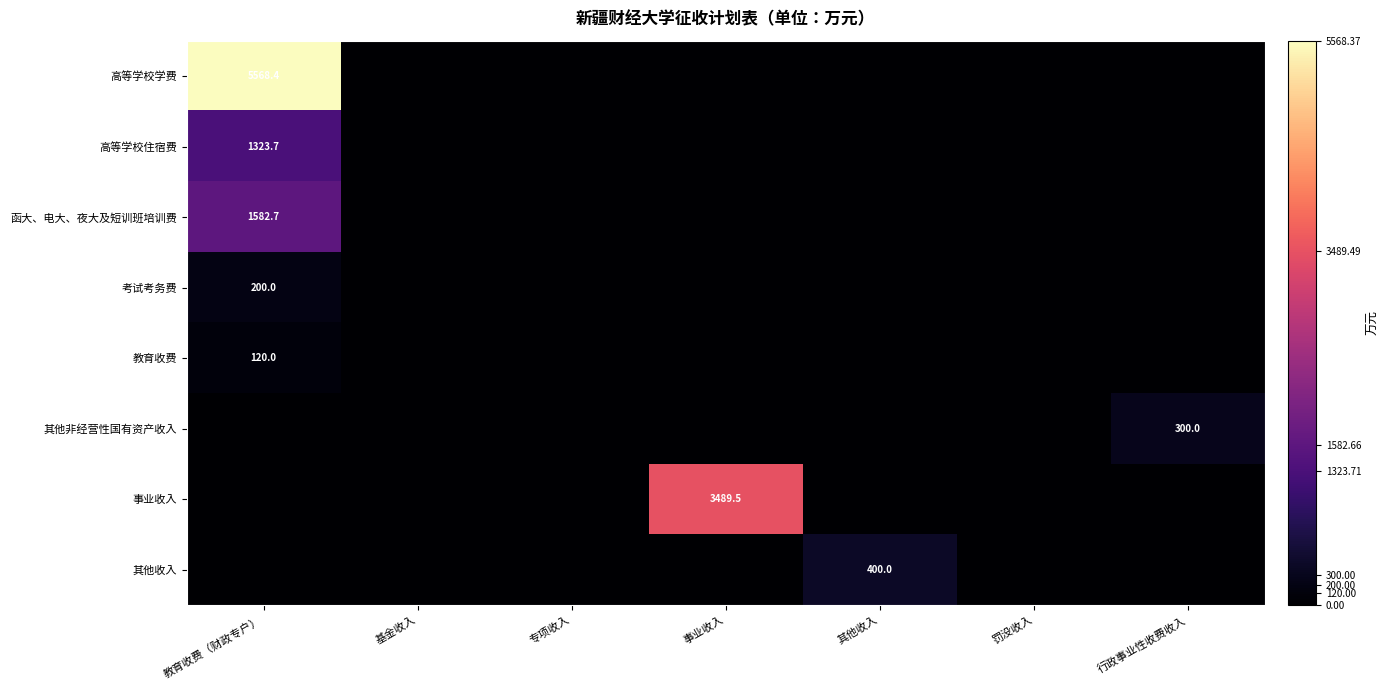

What is the sum of all 其他非经营性国有资产收入 values?

300.0